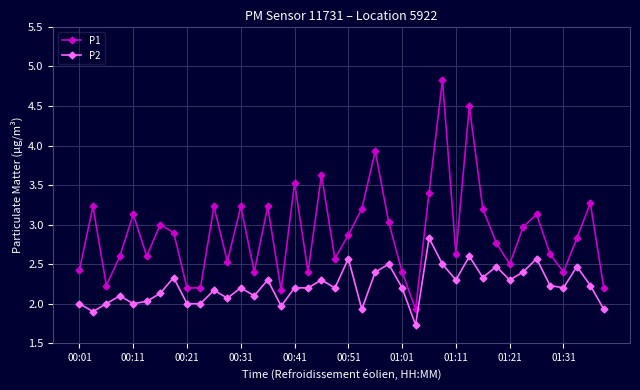

What is the maximum value for P1?

4.8